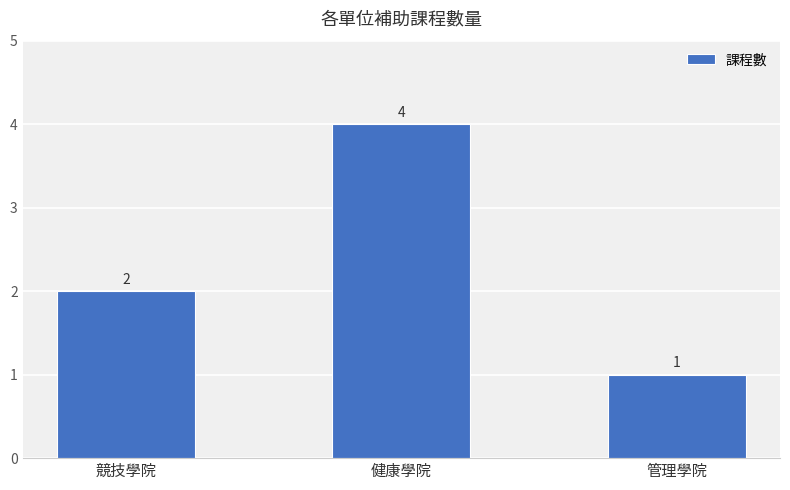

Which has a higher value, 競技學院 or 管理學院?

競技學院